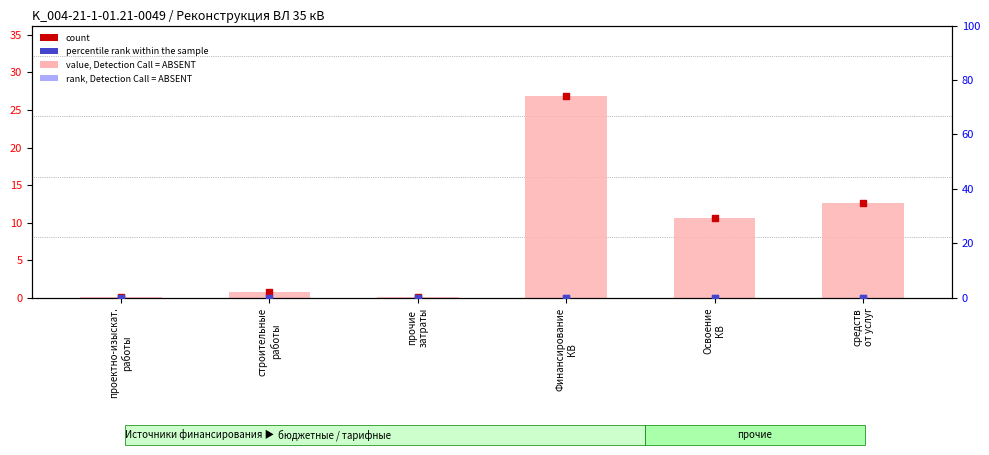

Which series has the largest total across all categories?

value, Detection Call = ABSENT